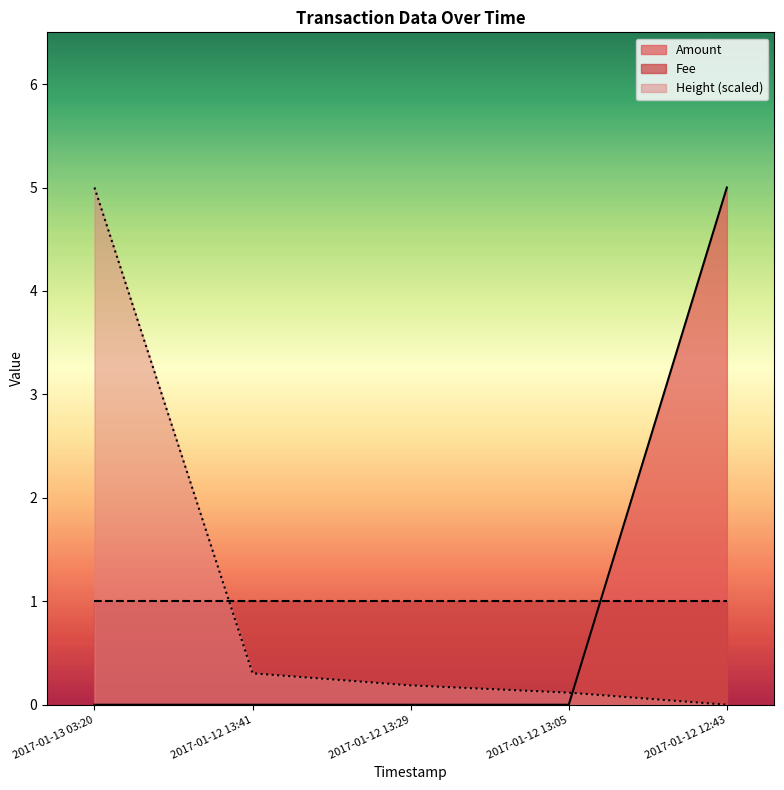

Between 2017-01-12 13:05 and 2017-01-12 13:41, which is larger?

2017-01-12 13:05